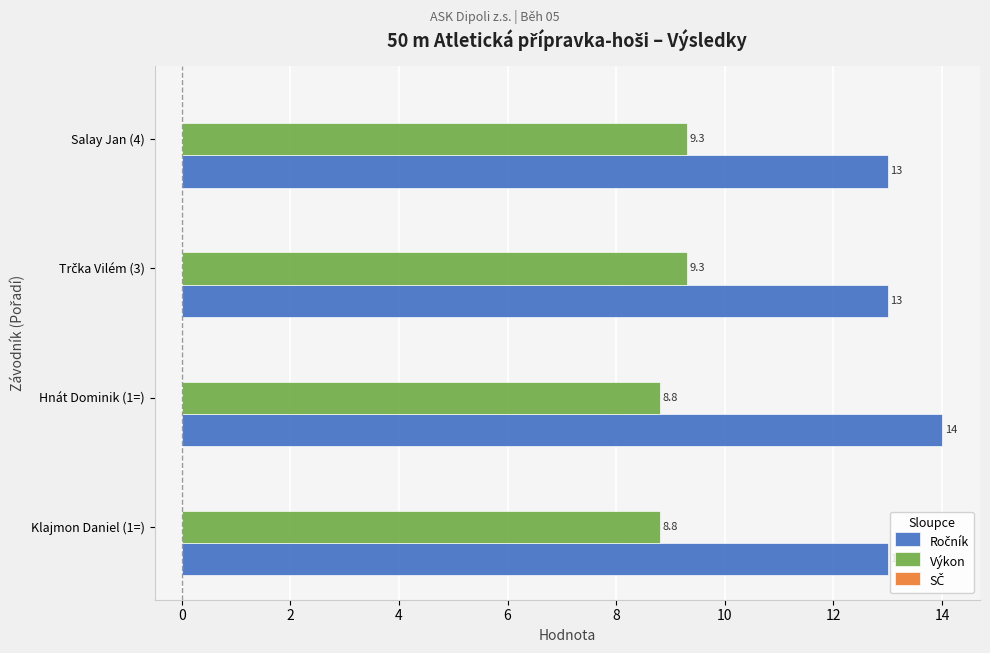

At how many categories does at least one series exceed 12?

4